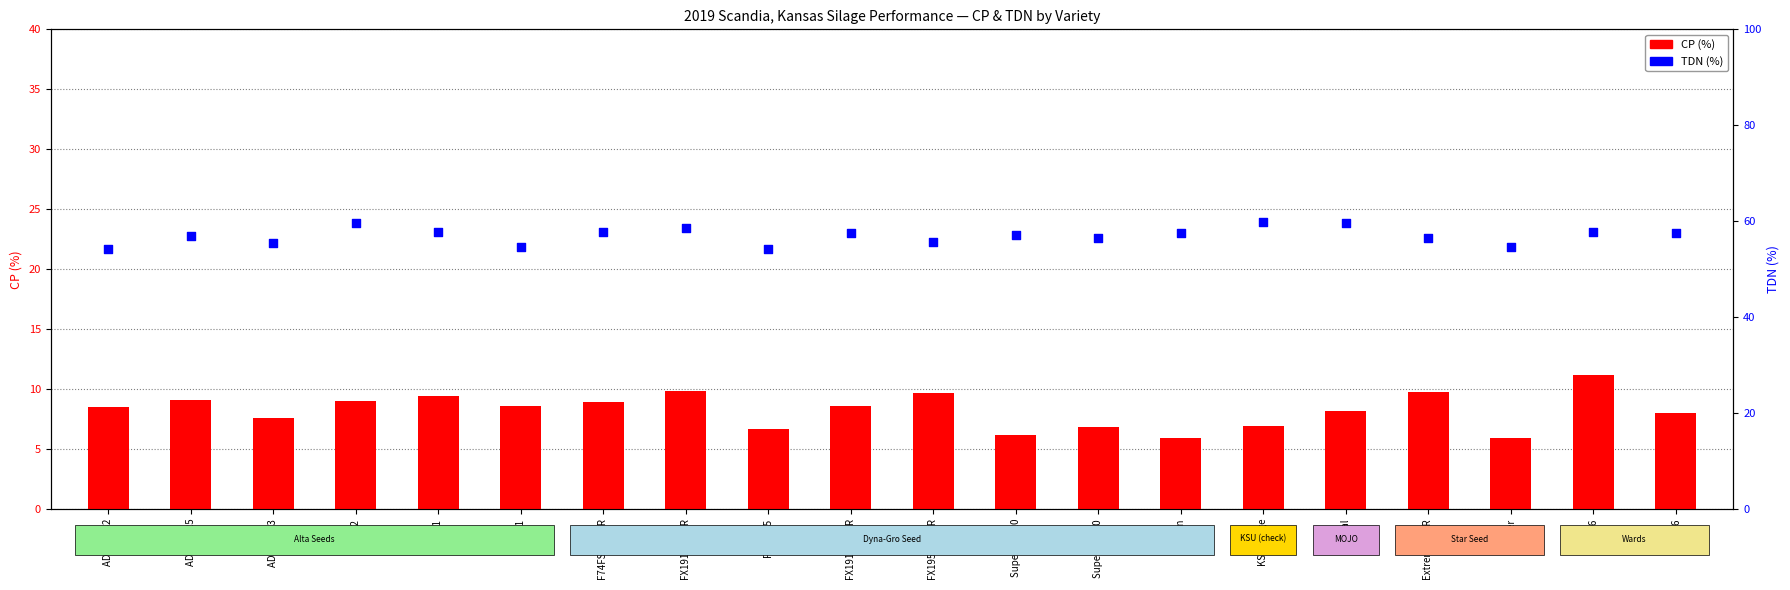

Which series has the widest spread of Y values?

TDN (%)